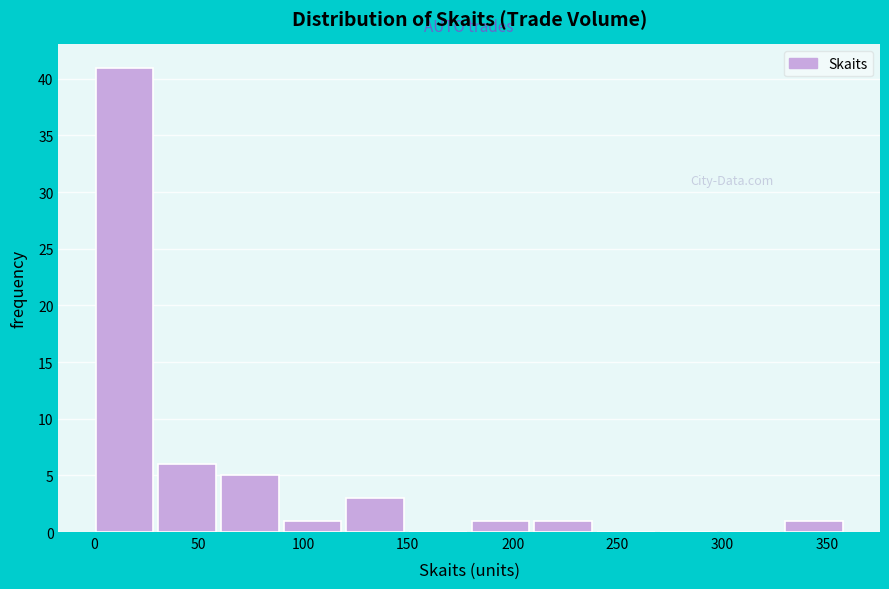

Which range on the x-axis has the tallest bar?

0 to 30